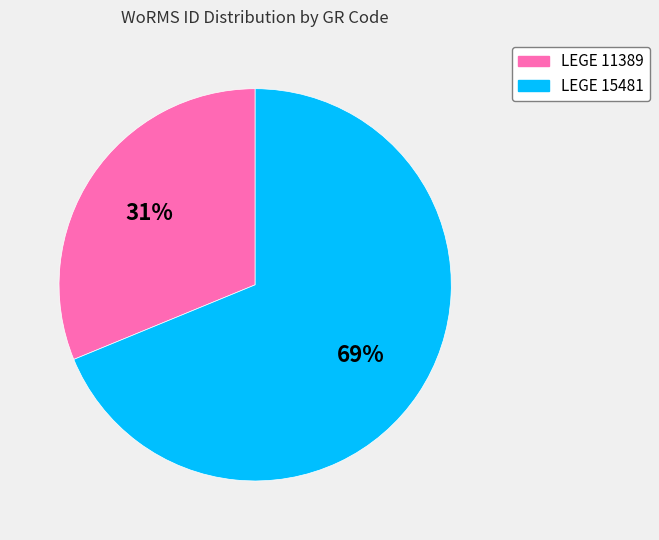

Is LEGE 11389 the majority of the pie?

No